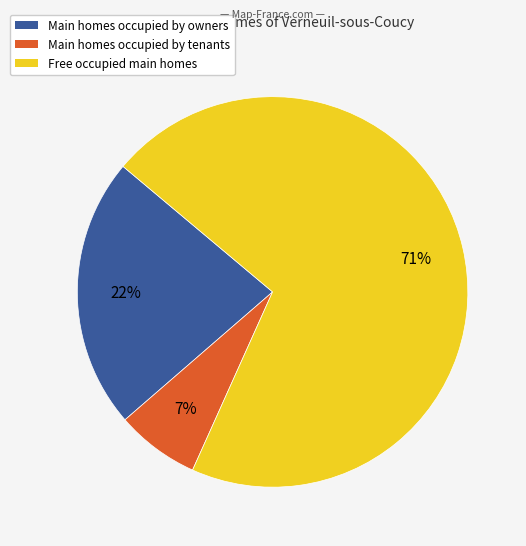

To the nearest percent, what is the average slice percentage?

33%